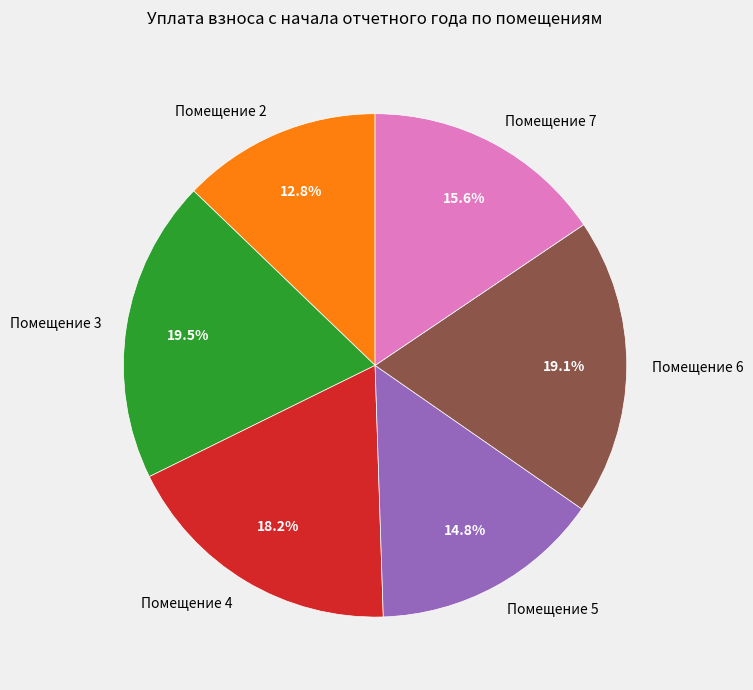

How many slices are in this pie chart?

6